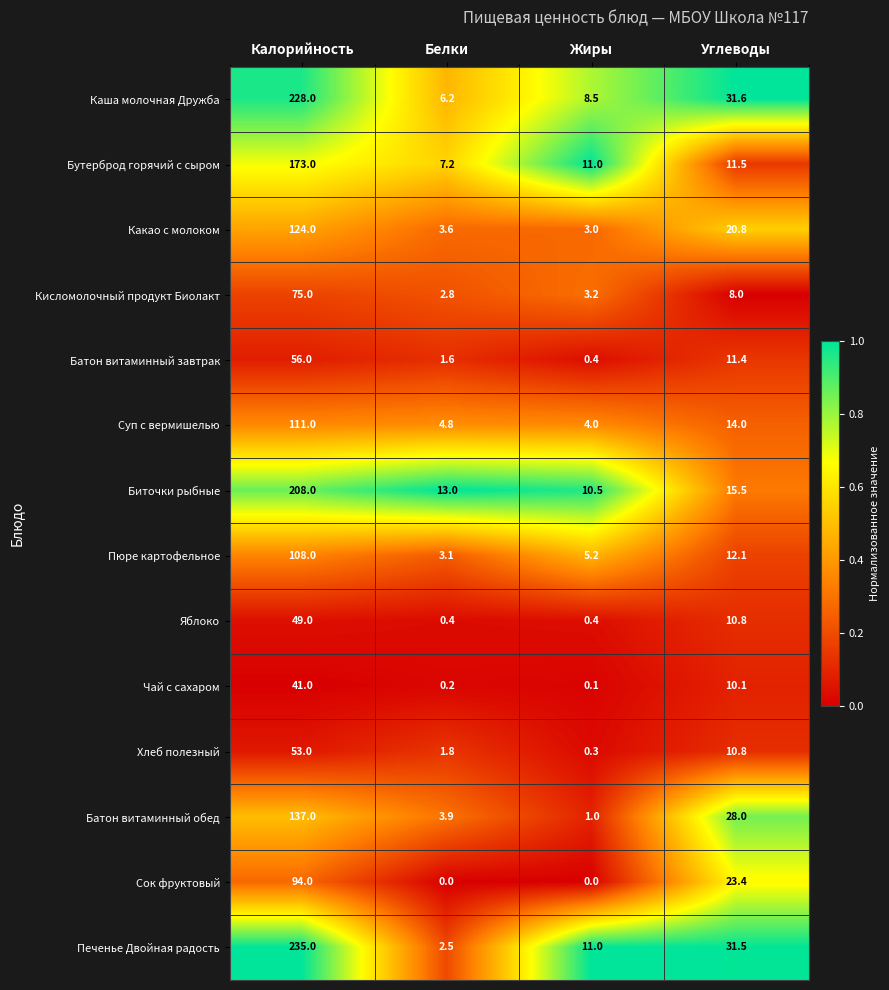

What is the total value across all series at Углеводы?

239.5